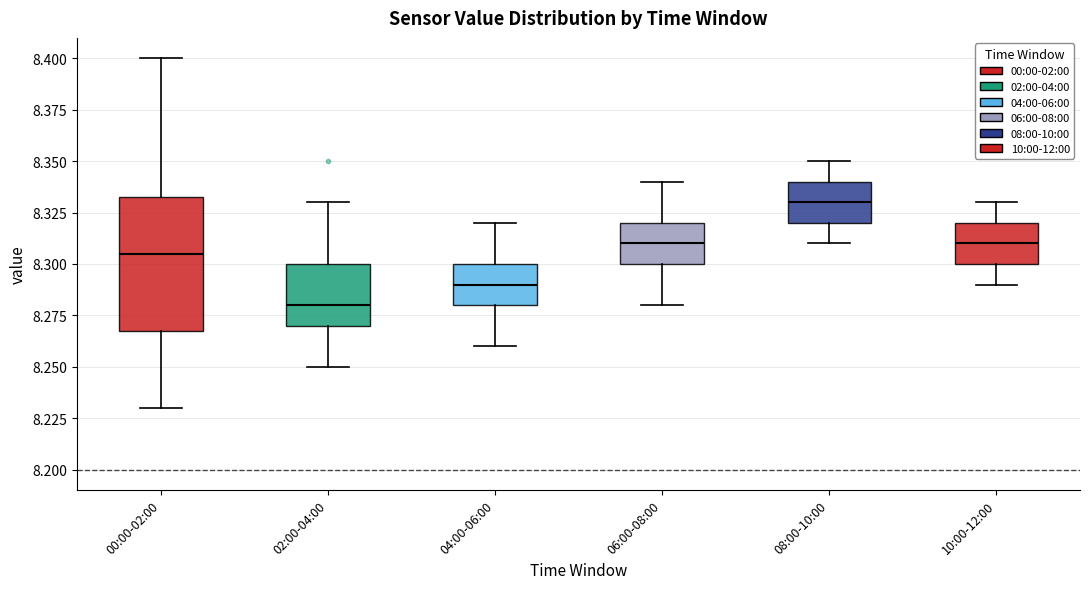

Comparing the boxes themselves (not the whiskers), which one is the tallest?

00:00-02:00